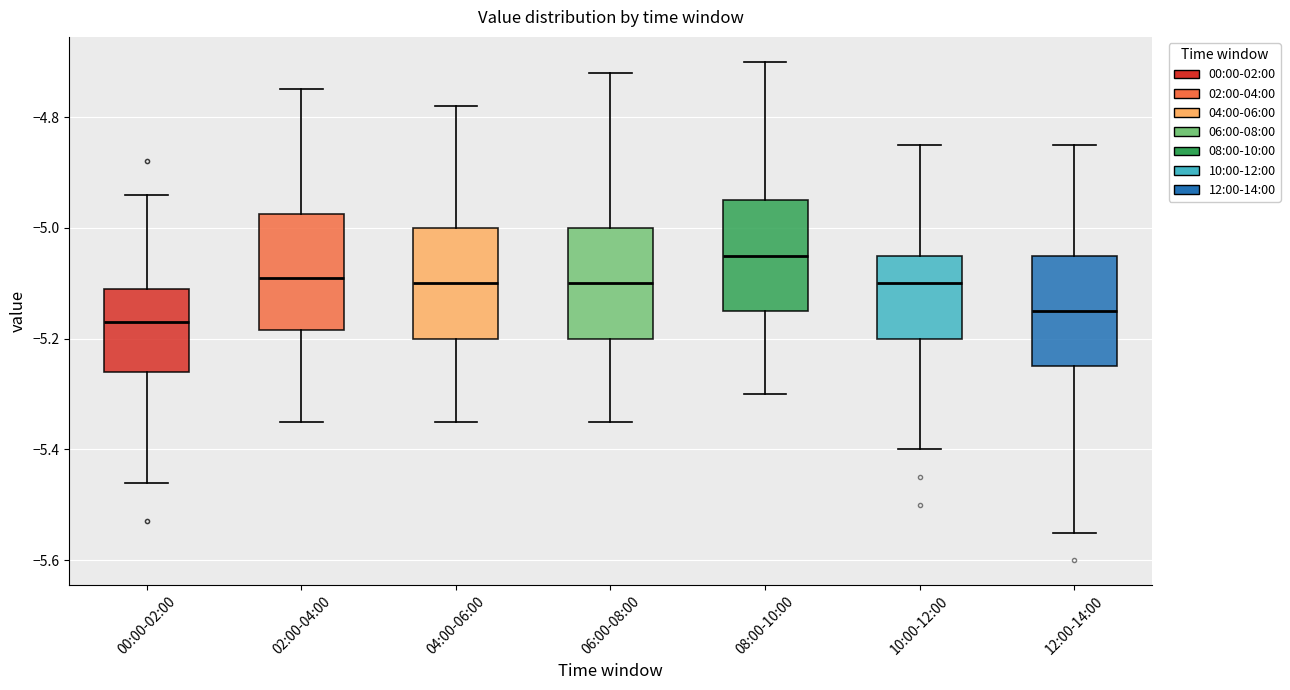

Which box's median line is the highest?

08:00-10:00